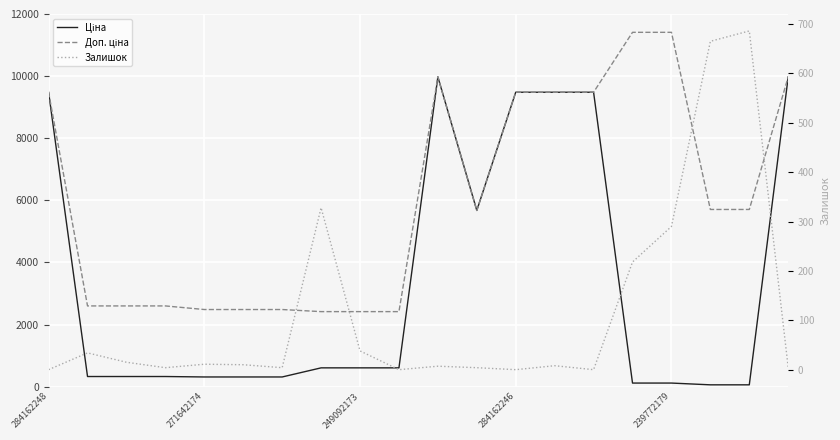

True or false: Залишок and Доп. ціна cross at least once.

False